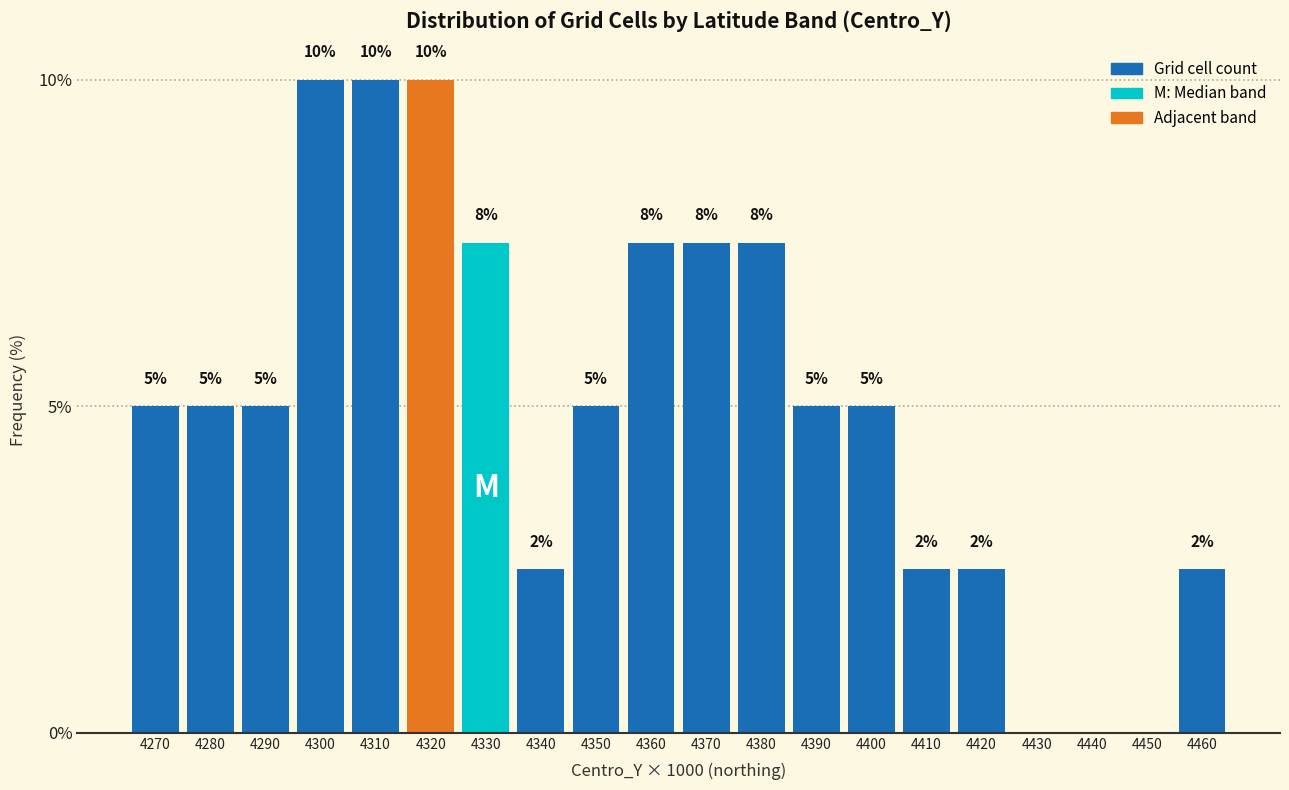

What is the greatest value displayed?

10.0